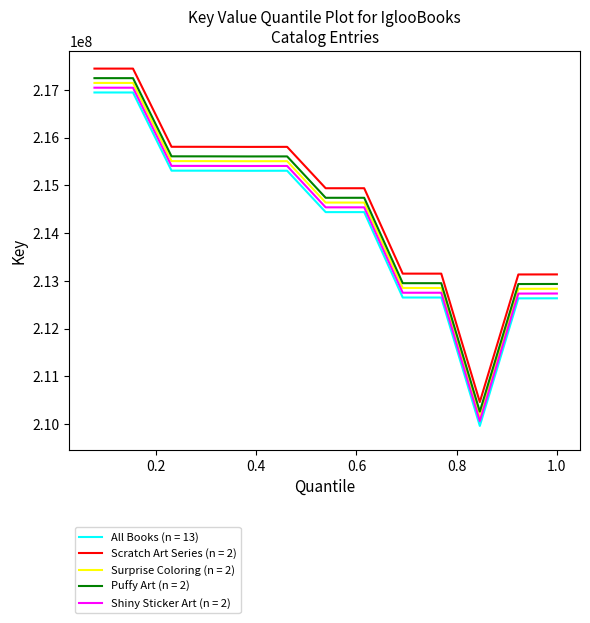

List the series in order of their overall mean, lowest first.

All Books (n = 13), Shiny Sticker Art (n = 2), Surprise Coloring (n = 2), Puffy Art (n = 2), Scratch Art Series (n = 2)